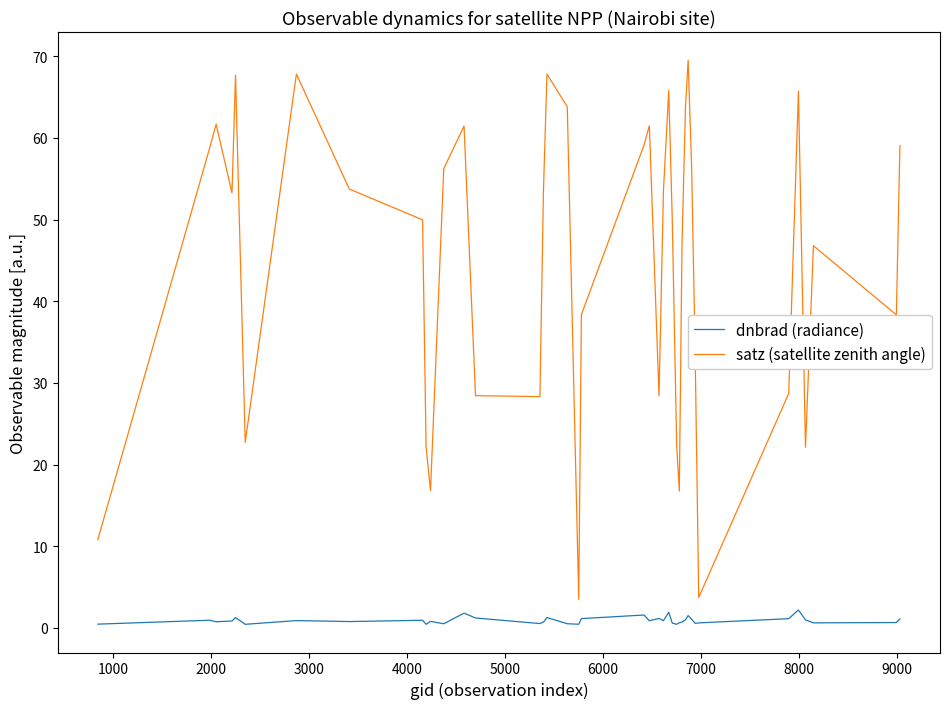

True or false: satz (satellite zenith angle) and dnbrad (radiance) intersect in this chart.

False